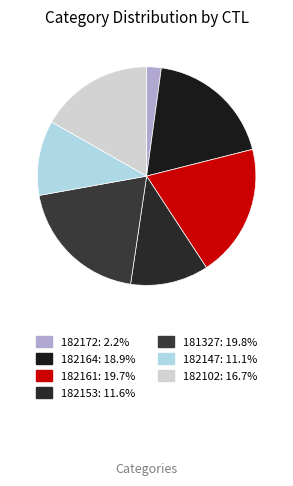

Is 182147 the majority of the pie?

No